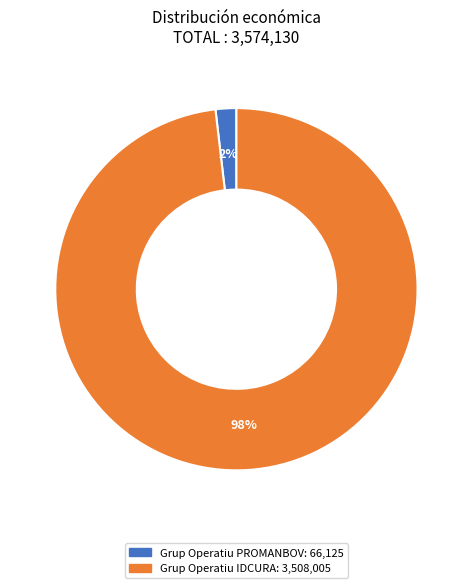

How many segments does this pie chart have?

2